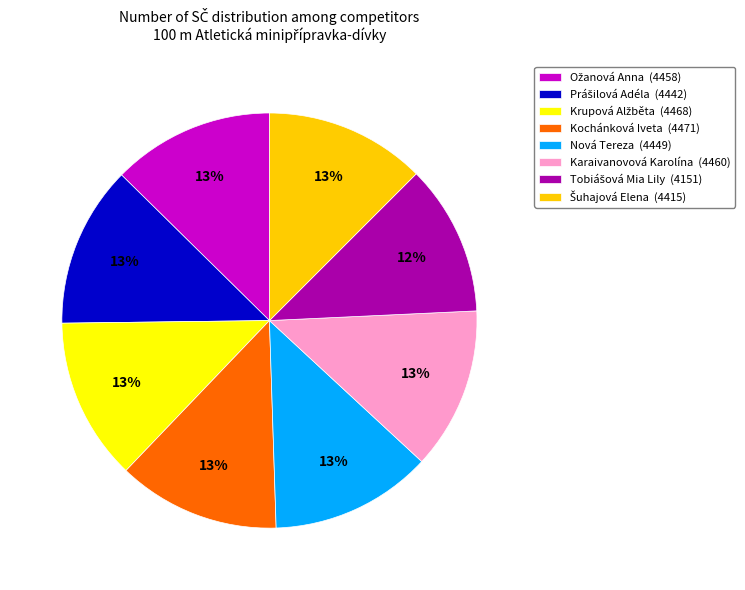

Is it true that Nová Tereza (4449) is 13% of the pie?

True